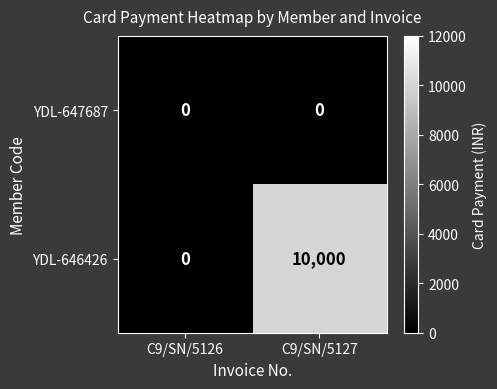

Which series changed the most between C9/SN/5126 and C9/SN/5127?

YDL-646426